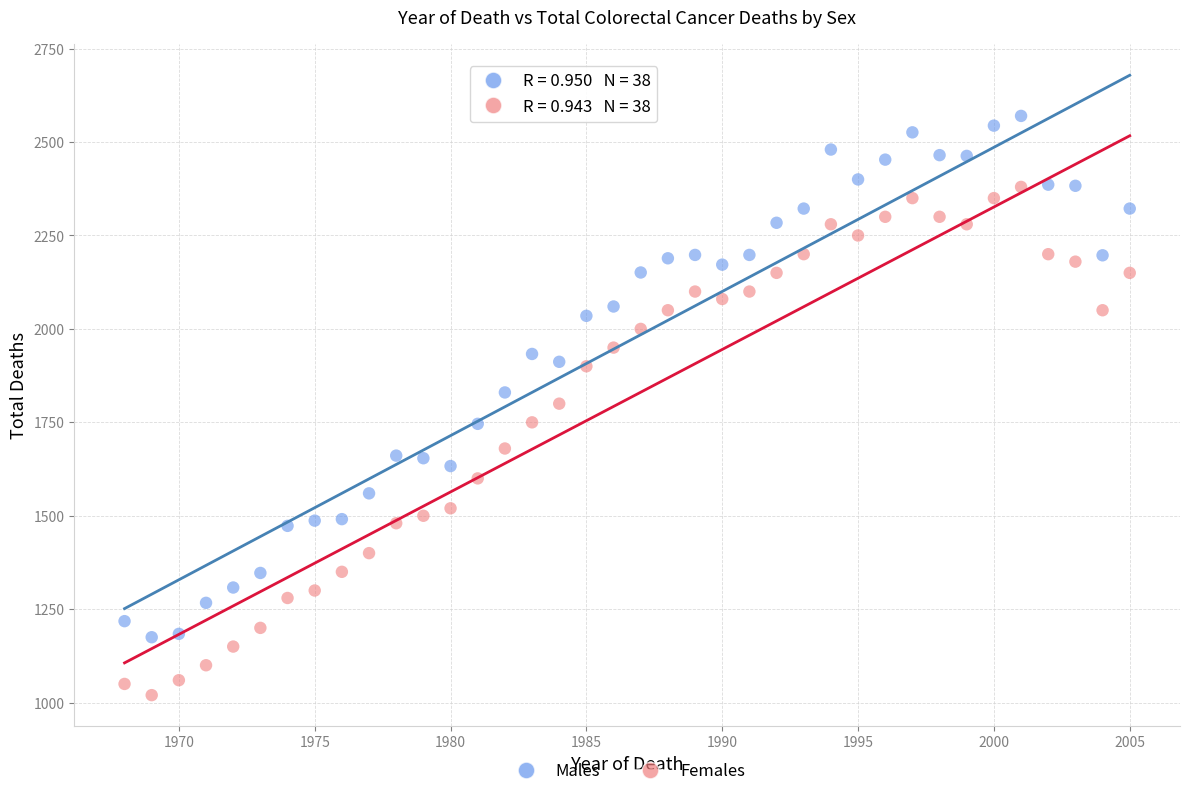

Which series has the largest Y range (max minus min)?

Males